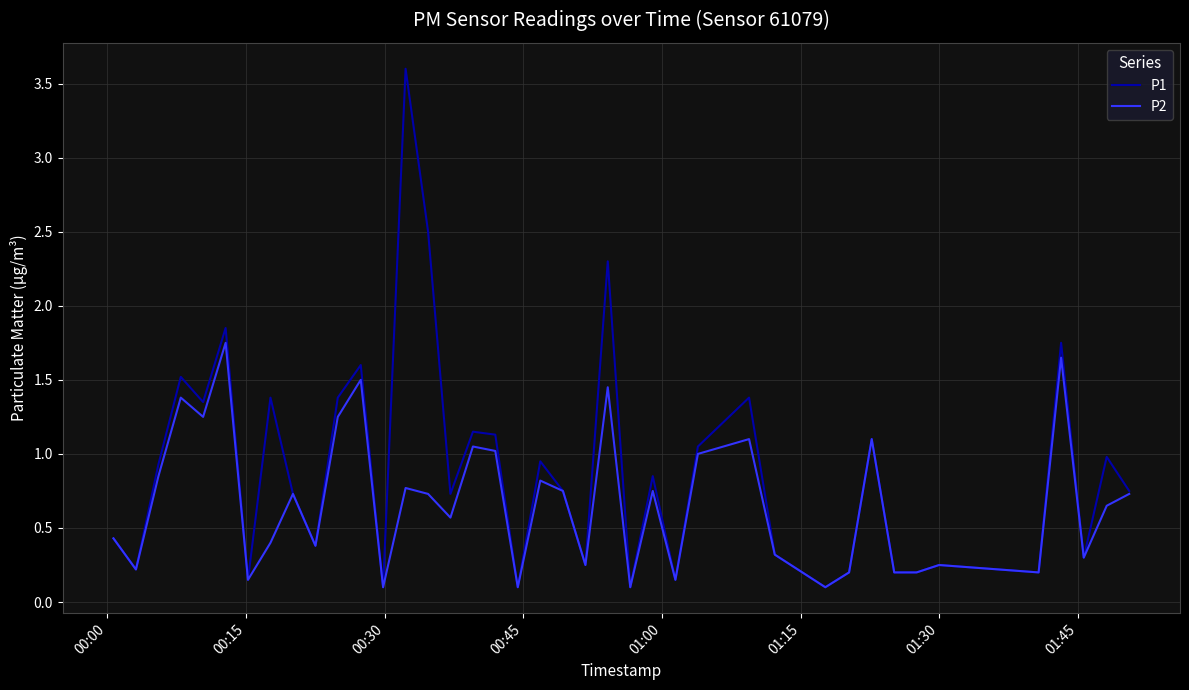

What are all the series names shown in the legend?

P1, P2